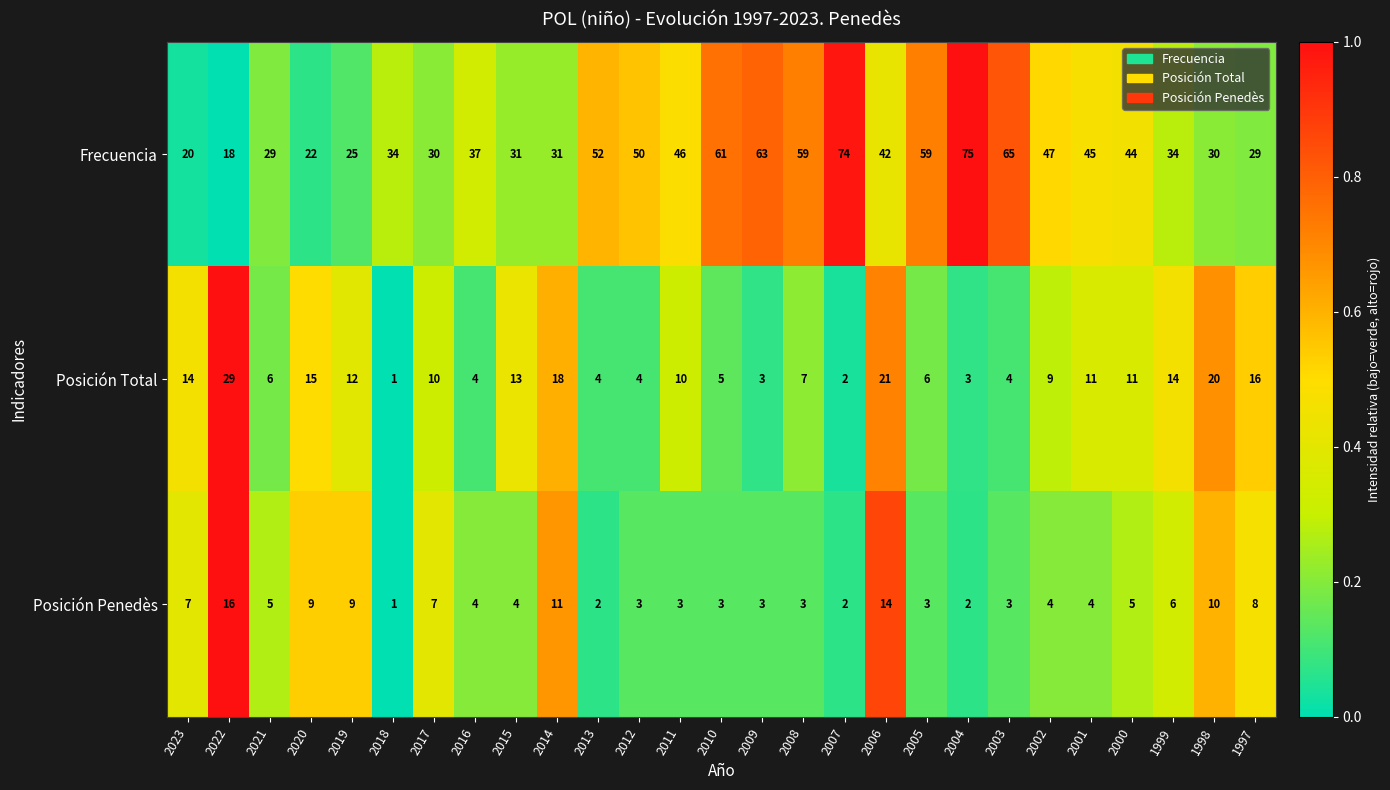

Which series has the largest range (max minus min)?

Frecuencia